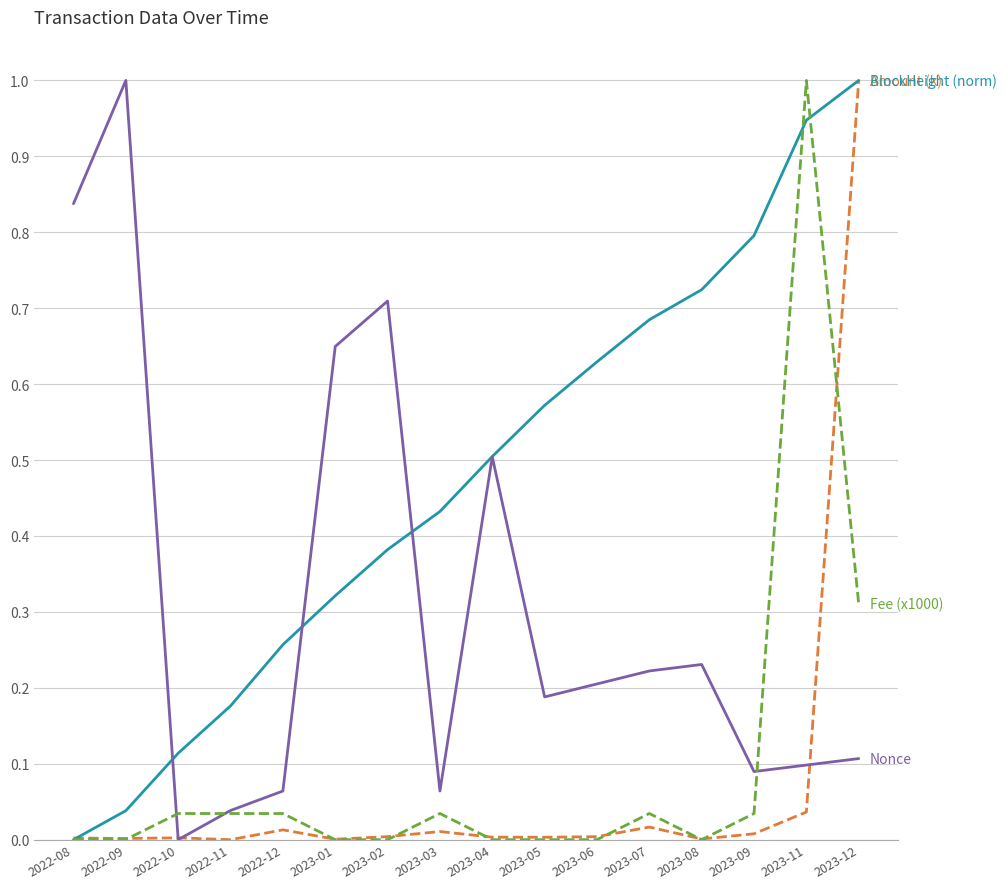

At which category is the sum across all series the highest?

2023-12